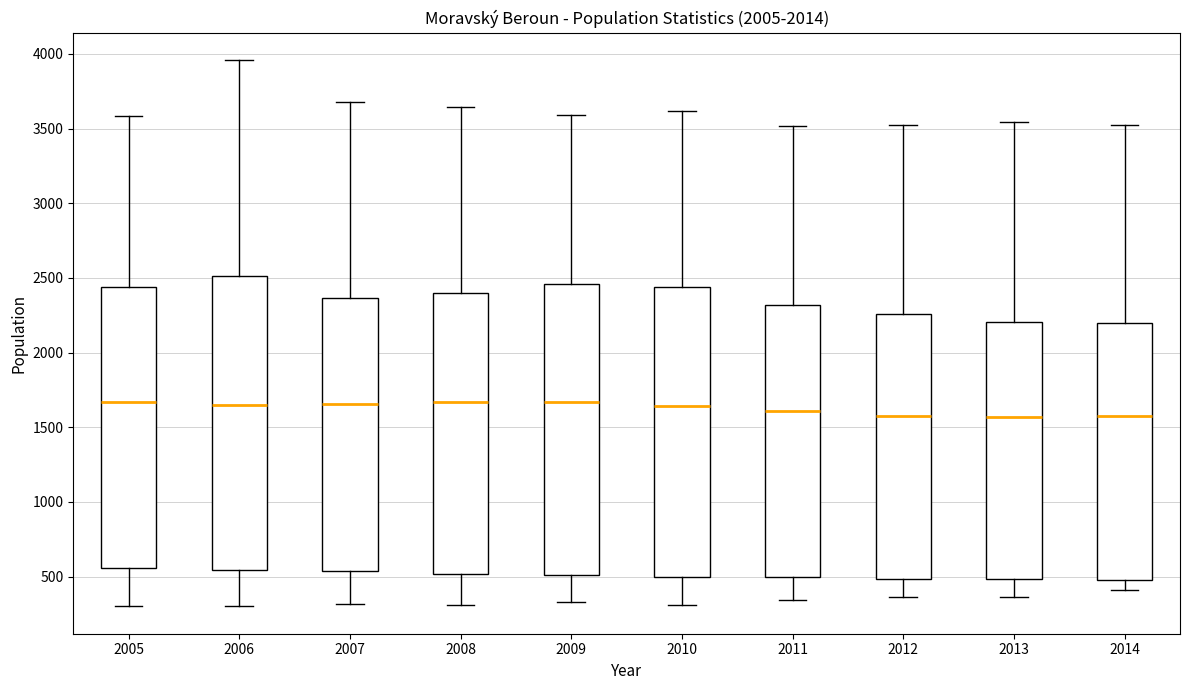

Reading left to right, read every box against the y-axis: the position of its median line, the range the box covers, and the ends of its whiskers. The values are not printed on the chart, so give them approximately, as read against the axis.

2005: median 1650, box 550 to 2450, whiskers 300 to 3600
2006: median 1650, box 550 to 2500, whiskers 300 to 3950
2007: median 1650, box 550 to 2350, whiskers 300 to 3700
2008: median 1650, box 500 to 2400, whiskers 300 to 3650
2009: median 1650, box 500 to 2450, whiskers 350 to 3600
2010: median 1650, box 500 to 2450, whiskers 300 to 3600
2011: median 1600, box 500 to 2300, whiskers 350 to 3500
2012: median 1600, box 500 to 2250, whiskers 350 to 3500
2013: median 1550, box 500 to 2200, whiskers 350 to 3550
2014: median 1600, box 450 to 2200, whiskers 400 to 3550